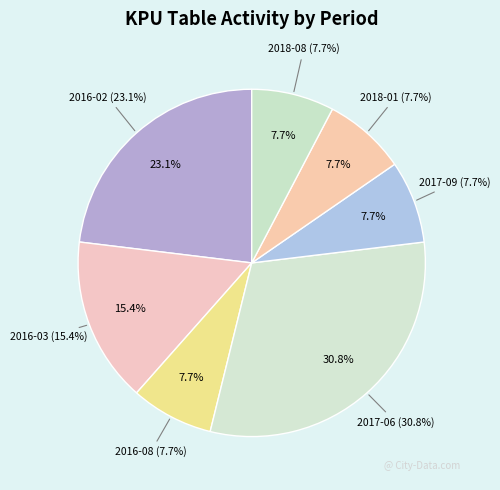

What is the ratio of the value at 2017-06 to the value at 2016-08?

4.0